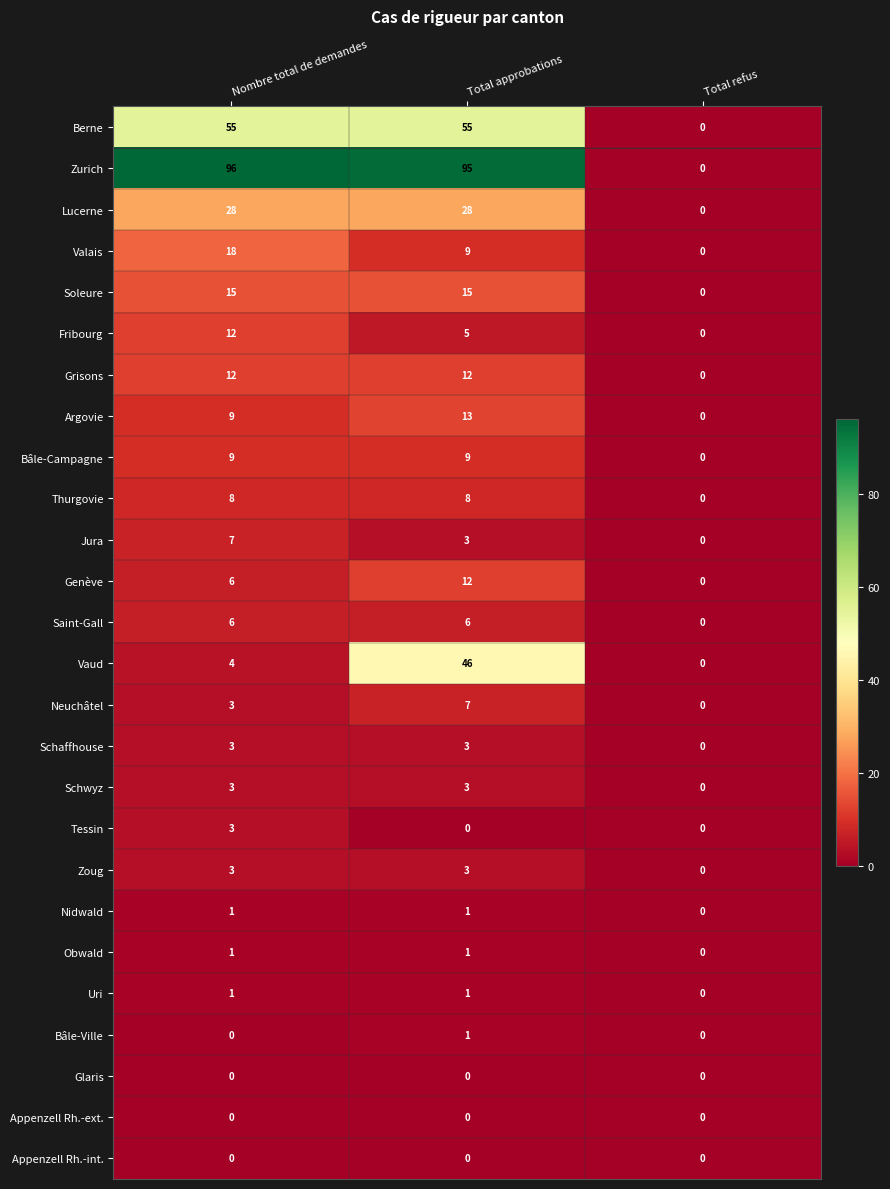

What is the sum of the Lucerne values at Total refus and Nombre total de demandes?

28